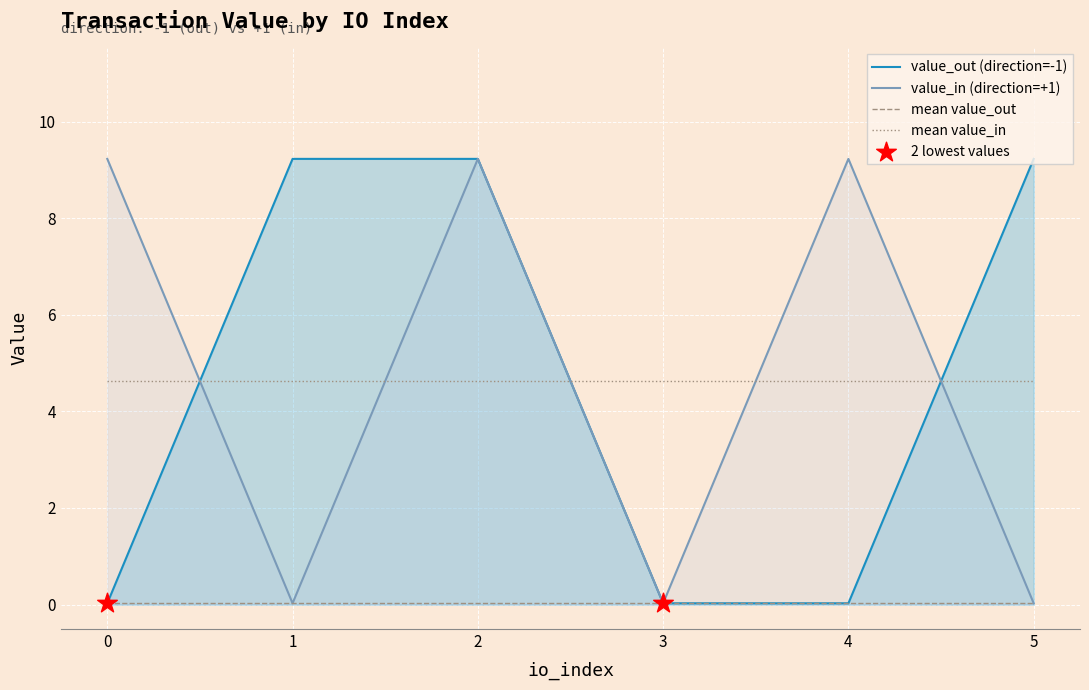

At which category is the sum across all series the highest?

2